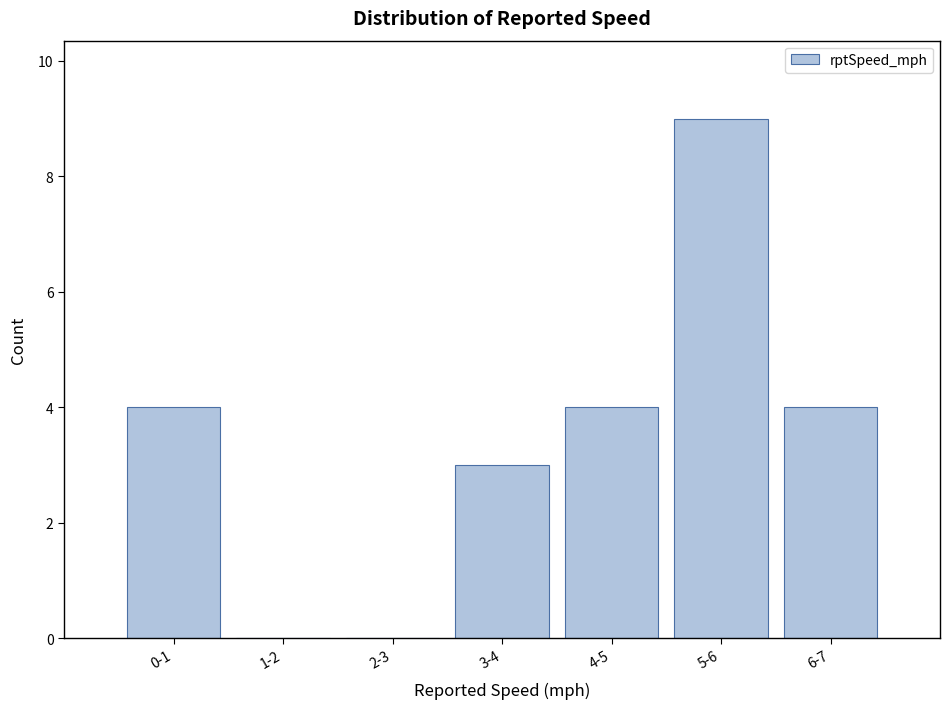

Reading left to right, what are all the values shown in this chart?

0-1=4	1-2=0	2-3=0	3-4=3	4-5=4	5-6=9	6-7=4